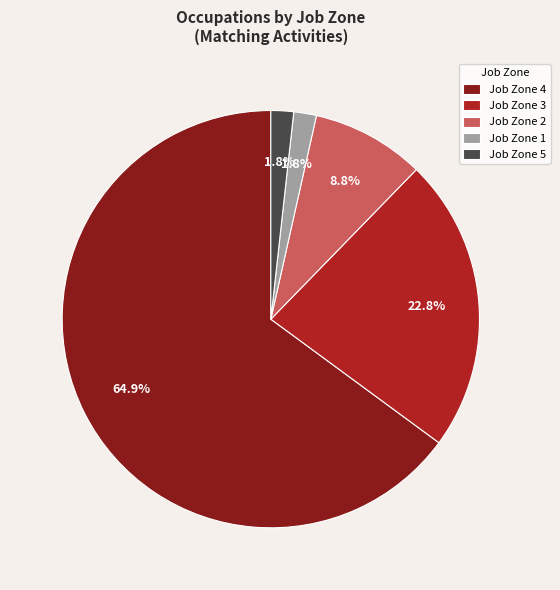

Count the number of slices in the pie.

5